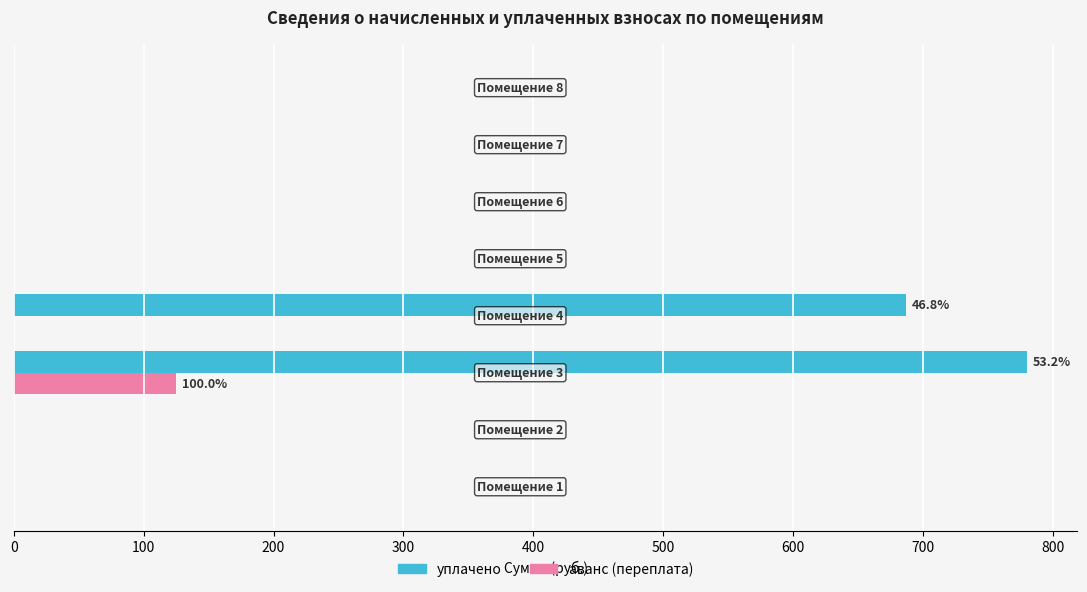

What is the sum of all уплачено values?

1466.9